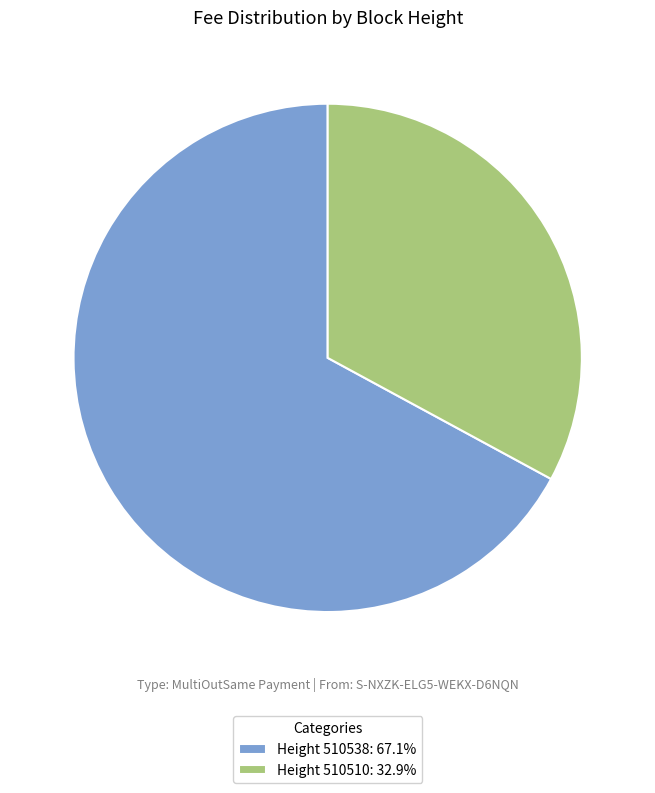

Approximately how many times larger is the value at Height 510510: 32.9% compared to Height 510538: 67.1%?

0.5